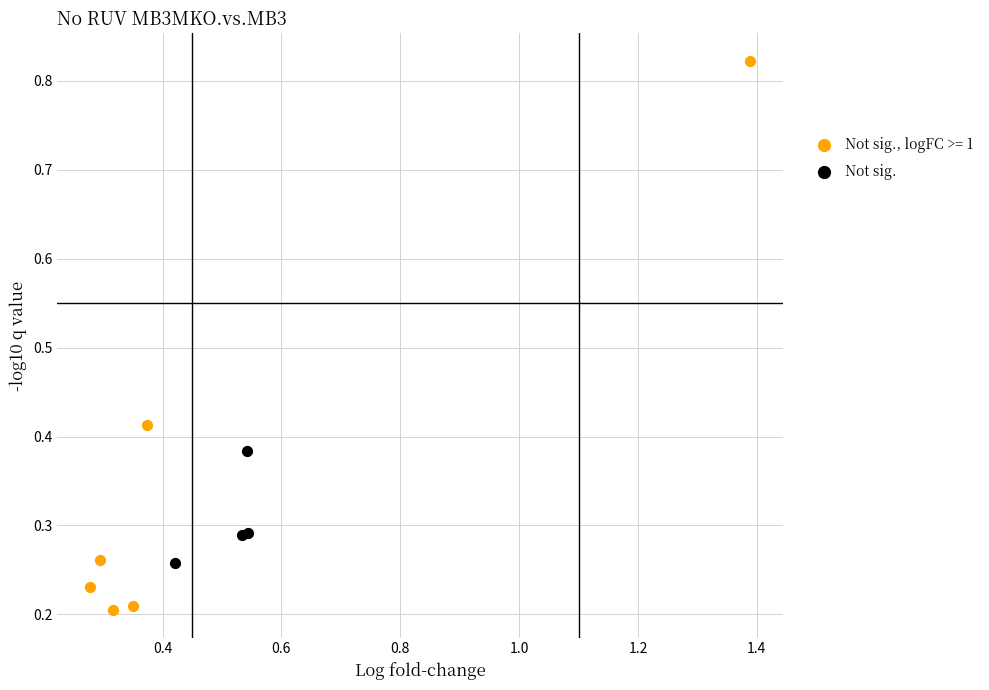

Which series reaches the minimum Y coordinate?

Not sig., logFC >= 1